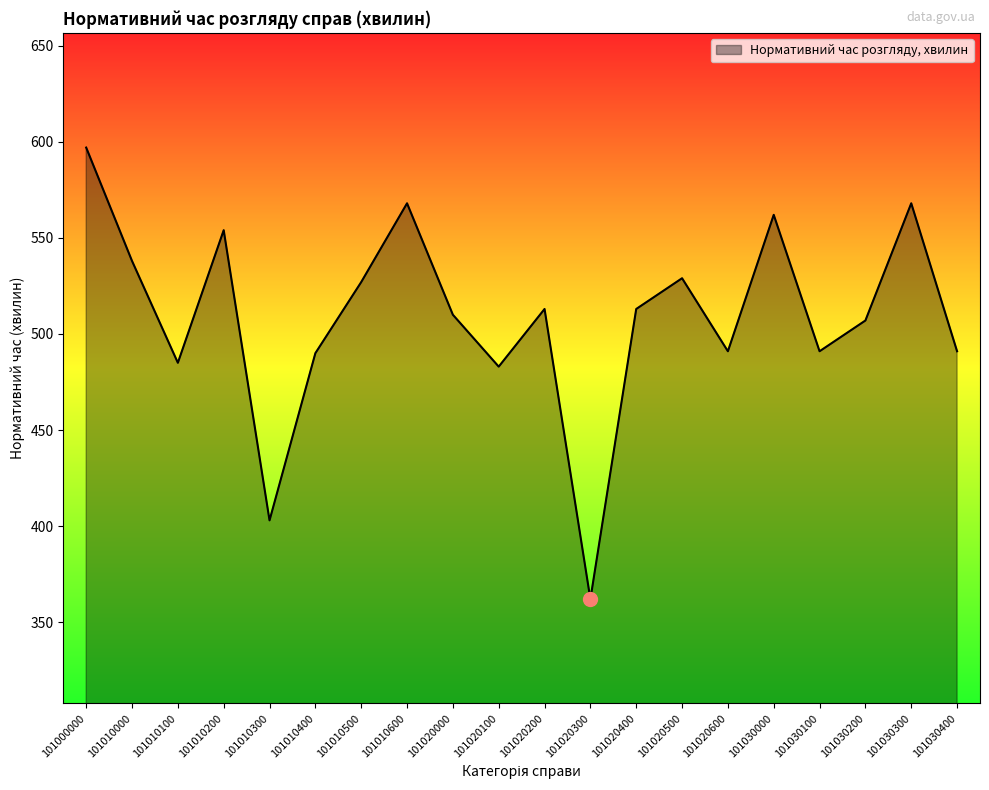

Between 101020300 and 101010000, which is larger?

101010000